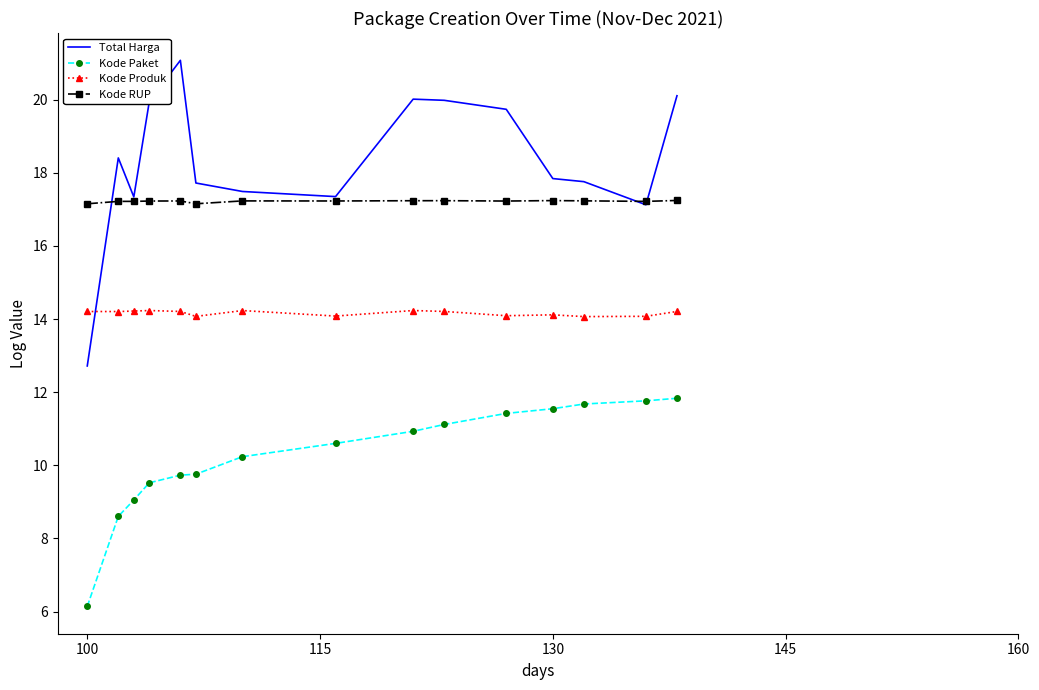

What is the difference between the maximum and minimum values in the Kode Produk series?

0.2